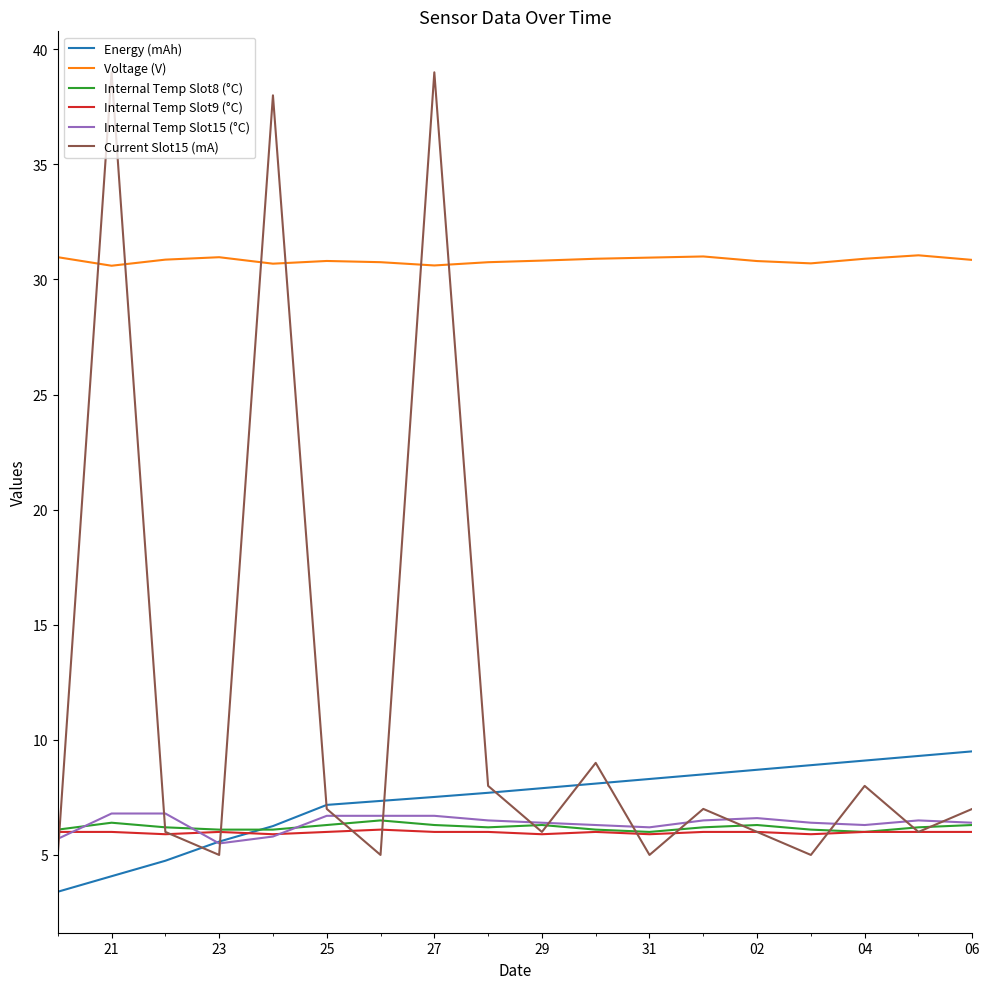

What is the difference between the maximum and minimum values in the Internal Temp Slot8 (°C) series?

0.5